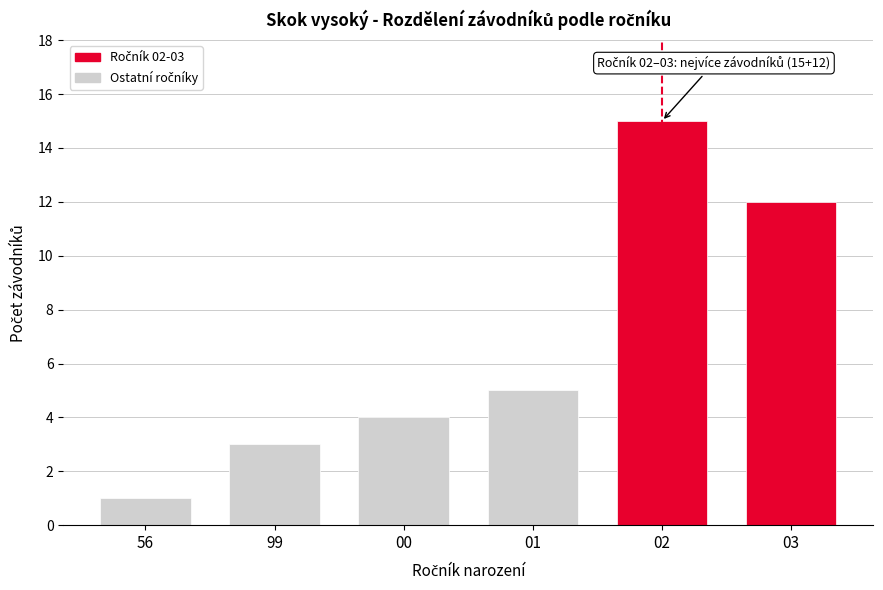

Reading left to right, extract all data points from this chart.

56=1	99=3	00=4	01=5	02=15	03=12